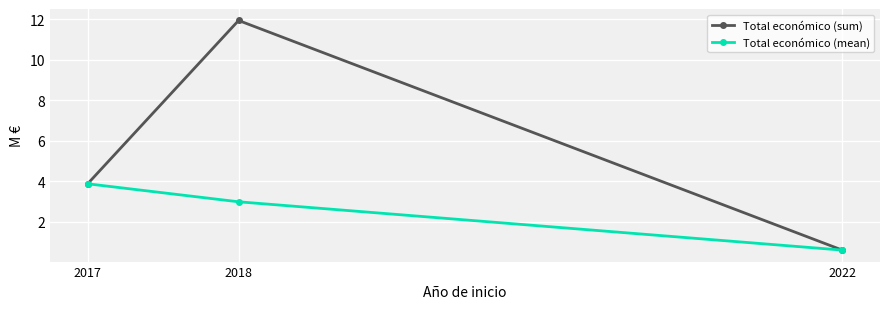

Read the Total económico (sum) value at 2022.

0.6